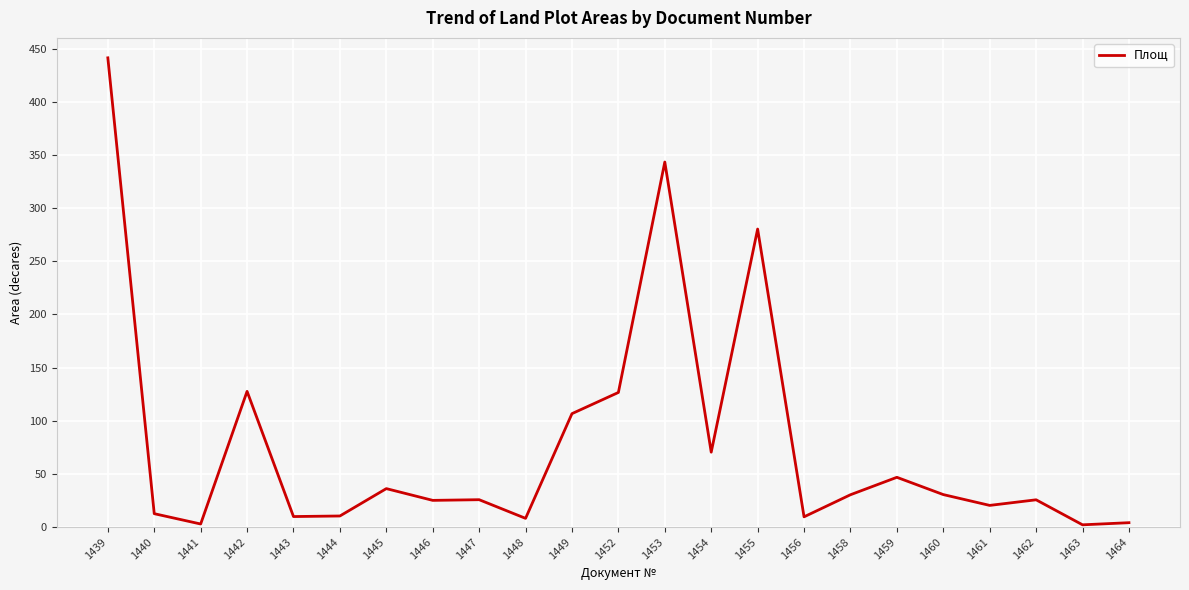

Is it true that the value at 1463 is 2.1?

True